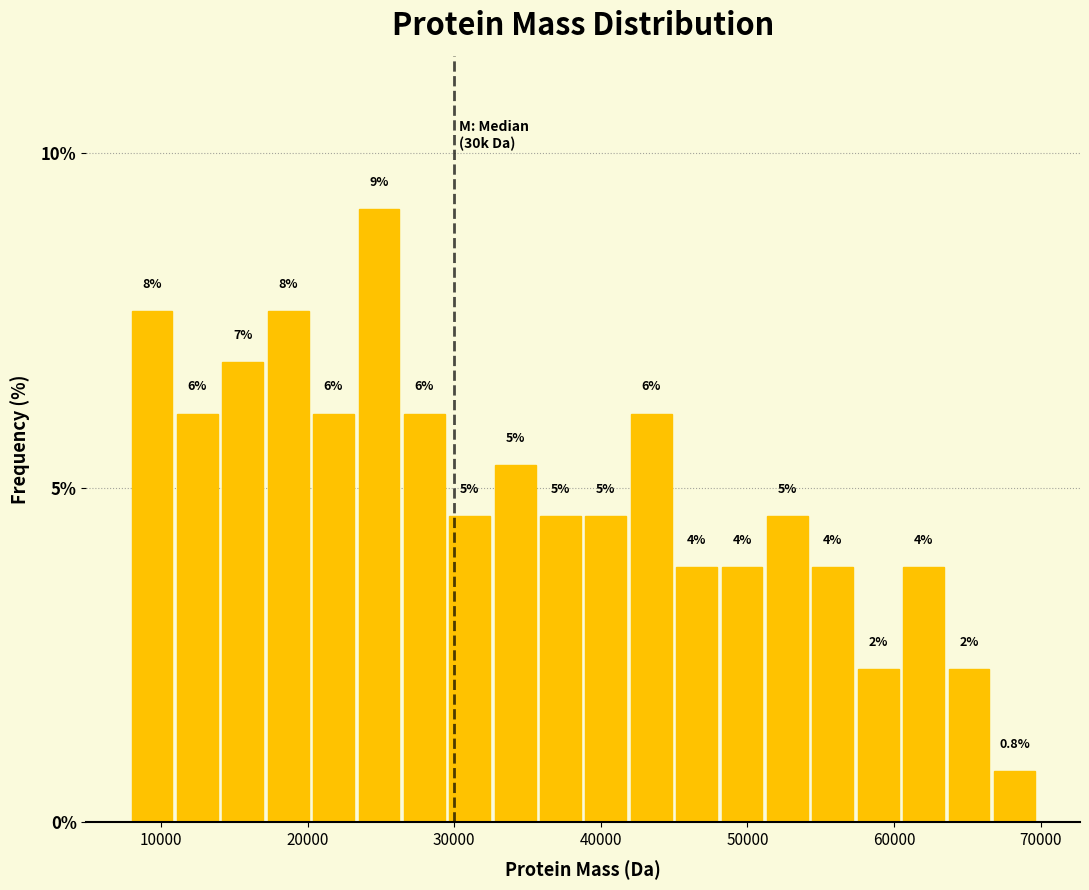

Read against the x-axis, roughly where is the centre of the tallest bar?

25000